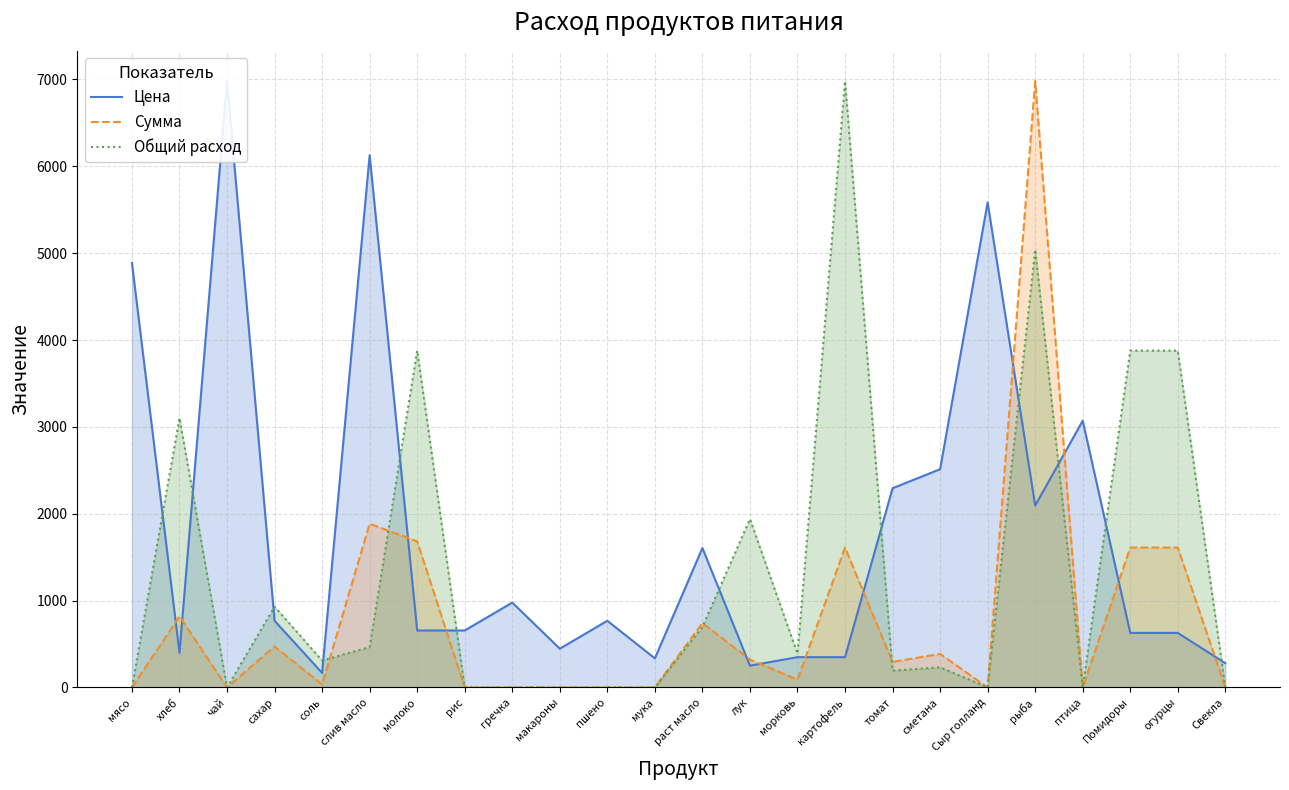

What is the sum of all Сумма values?

18540.7